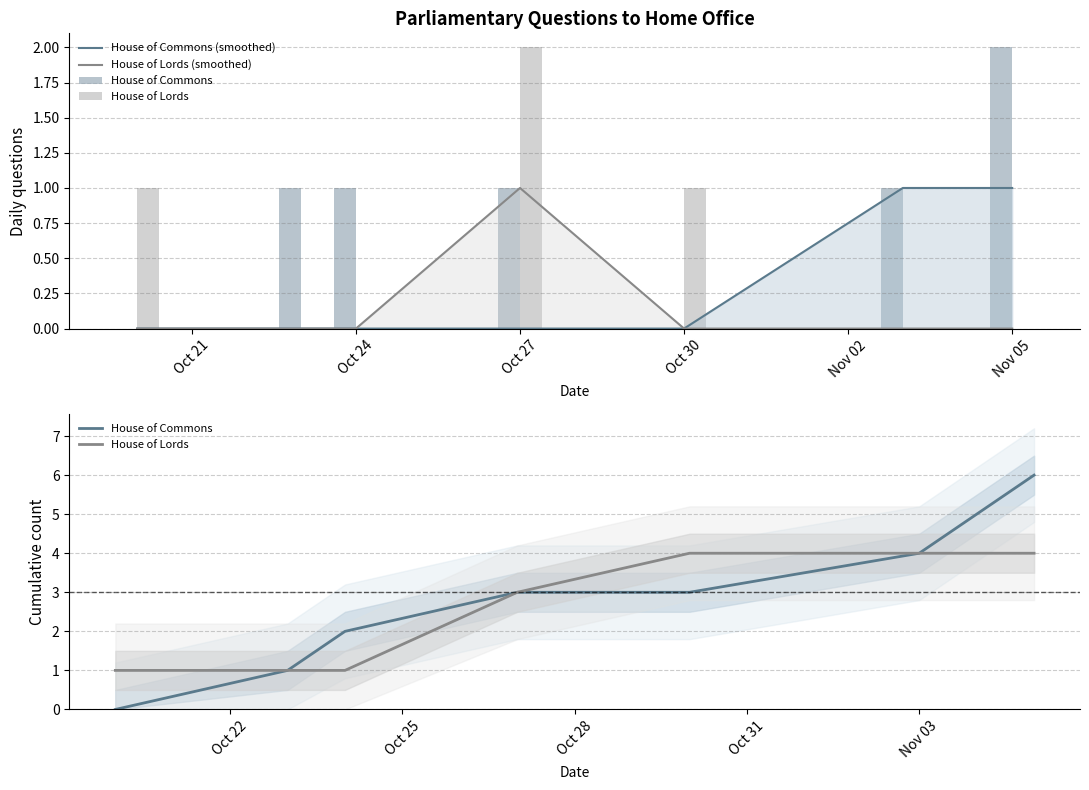

At how many categories does at least one series exceed 0?

7